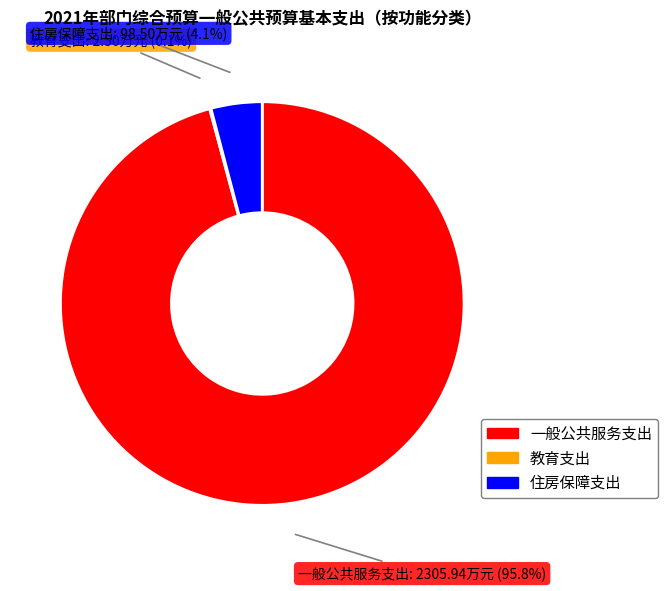

What percentage is NOT represented by 一般公共服务支出?

4.2%